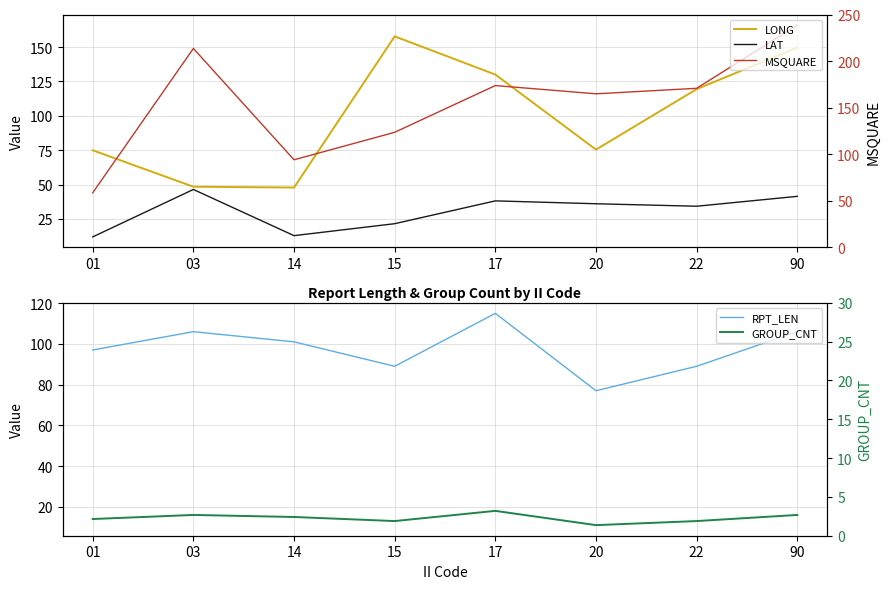

How many interior local peaks does the GROUP_CNT series have?

2